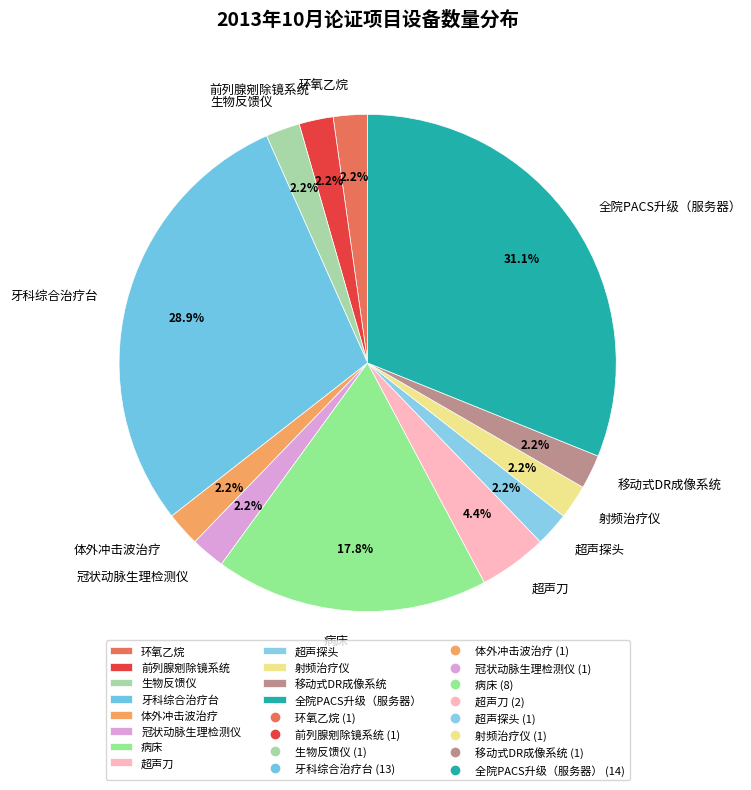

To the nearest percent, what is the combined percentage of 前列腺剜除镜系统 and 射频治疗仪?

4%